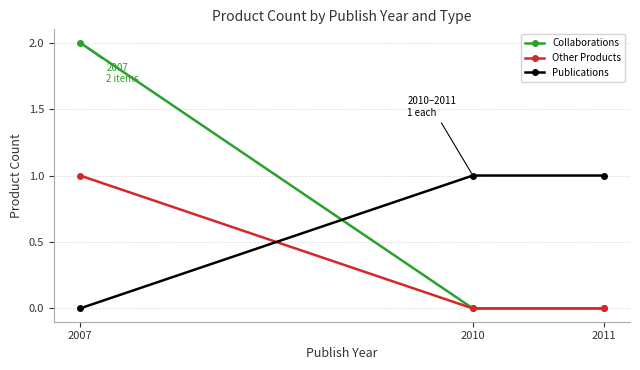

True or false: Other Products has a value of -1 at 2010.

False